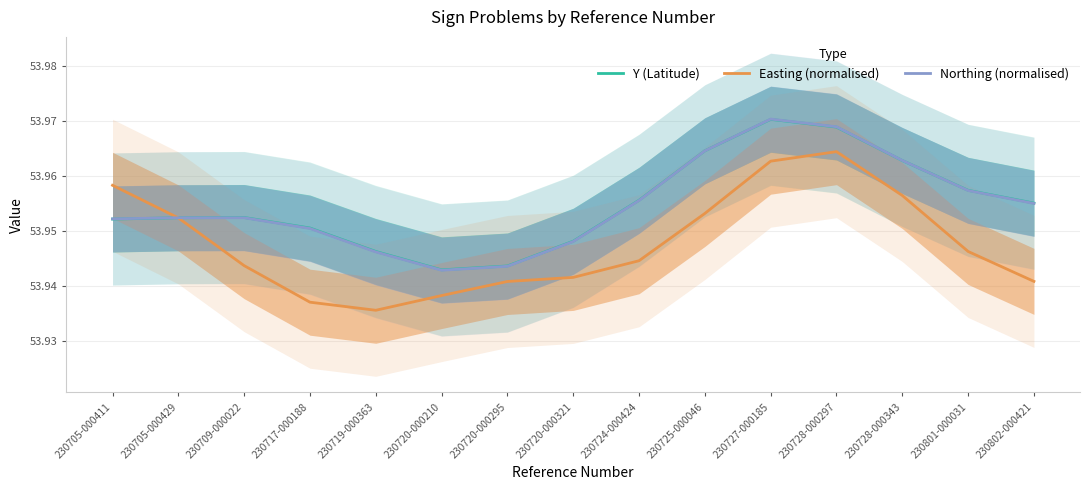

What are all the series names shown in the legend?

Y (Latitude), Easting (normalised), Northing (normalised)